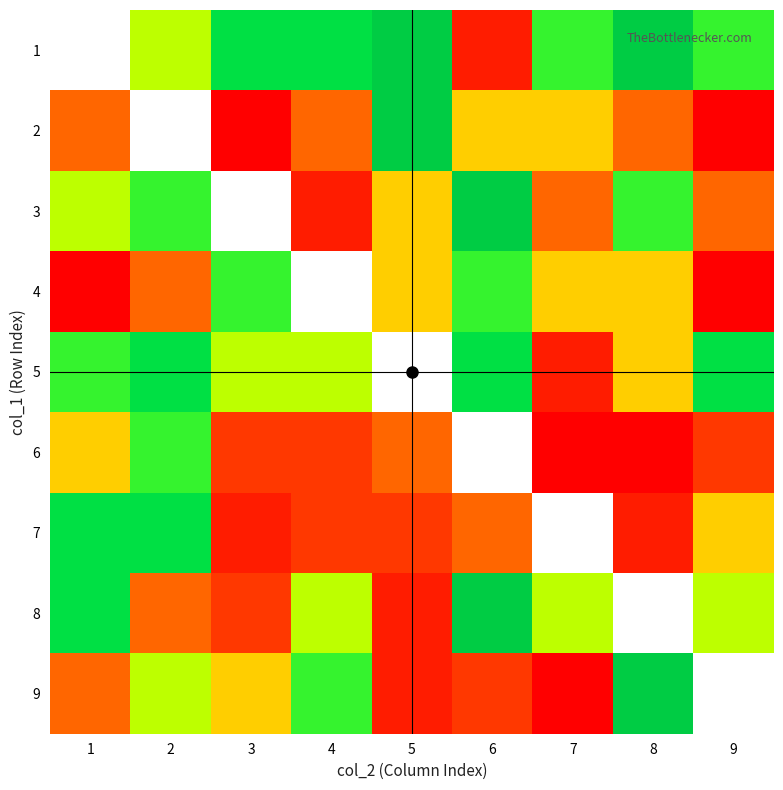

At which label does 8 reach its peak?

6